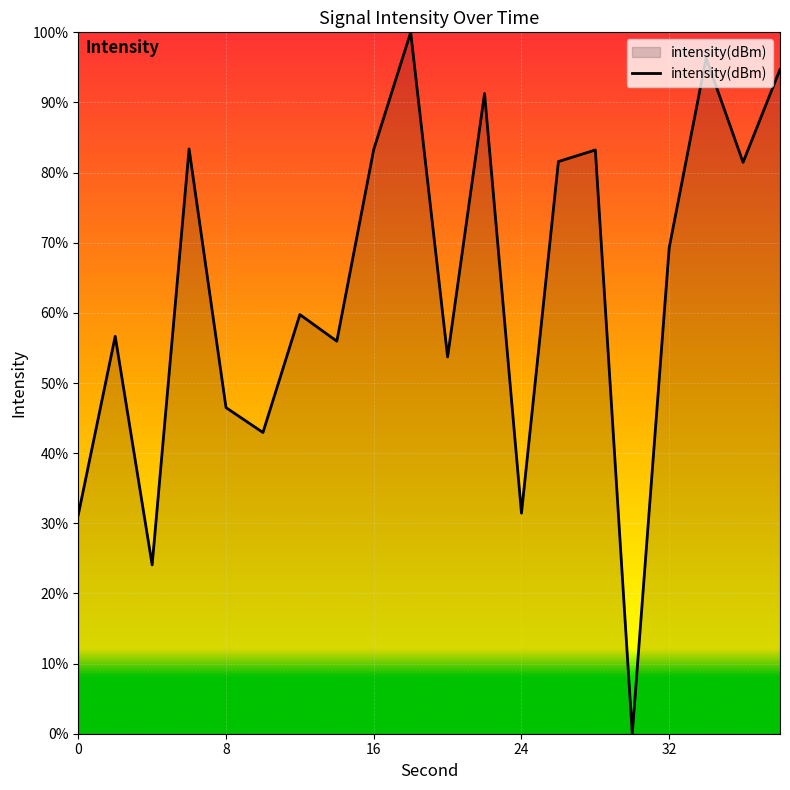

How many lines are shown in the chart?

1